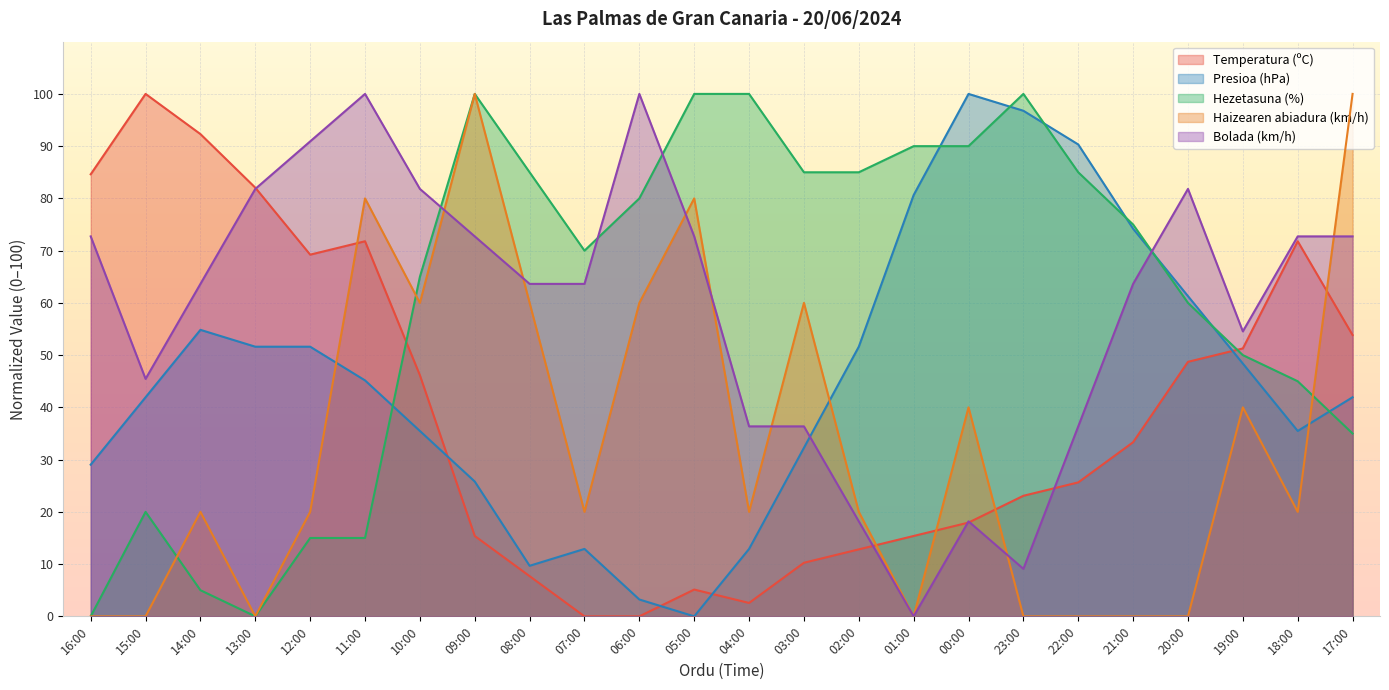

Reading left to right, transcribe all the data shown in this chart.

Temperatura (ºC): 16:00=84.6	15:00=100.0	14:00=92.3	13:00=82.1	12:00=69.2	11:00=71.8	10:00=46.2	09:00=15.4	08:00=7.7	07:00=0.0	06:00=0.0	05:00=5.1	04:00=2.6	03:00=10.3	02:00=12.8	01:00=15.4	00:00=17.9	23:00=23.1	22:00=25.6	21:00=33.3	20:00=48.7	19:00=51.3	18:00=71.8	17:00=53.8
Presioa (hPa): 16:00=29.0	15:00=41.9	14:00=54.8	13:00=51.6	12:00=51.6	11:00=45.2	10:00=35.5	09:00=25.8	08:00=9.7	07:00=12.9	06:00=3.2	05:00=0.0	04:00=12.9	03:00=32.3	02:00=51.6	01:00=80.6	00:00=100.0	23:00=96.8	22:00=90.3	21:00=74.2	20:00=61.3	19:00=48.4	18:00=35.5	17:00=41.9
Hezetasuna (%): 16:00=0.0	15:00=20.0	14:00=5.0	13:00=0.0	12:00=15.0	11:00=15.0	10:00=65.0	09:00=100.0	08:00=85.0	07:00=70.0	06:00=80.0	05:00=100.0	04:00=100.0	03:00=85.0	02:00=85.0	01:00=90.0	00:00=90.0	23:00=100.0	22:00=85.0	21:00=75.0	20:00=60.0	19:00=50.0	18:00=45.0	17:00=35.0
Haizearen abiadura (km/h): 16:00=0.0	15:00=0.0	14:00=20.0	13:00=0.0	12:00=20.0	11:00=80.0	10:00=60.0	09:00=100.0	08:00=60.0	07:00=20.0	06:00=60.0	05:00=80.0	04:00=20.0	03:00=60.0	02:00=20.0	01:00=0.0	00:00=40.0	23:00=0.0	22:00=0.0	21:00=0.0	20:00=0.0	19:00=40.0	18:00=20.0	17:00=100.0
Bolada (km/h): 16:00=72.7	15:00=45.5	14:00=63.6	13:00=81.8	12:00=90.9	11:00=100.0	10:00=81.8	09:00=72.7	08:00=63.6	07:00=63.6	06:00=100.0	05:00=72.7	04:00=36.4	03:00=36.4	02:00=18.2	01:00=0.0	00:00=18.2	23:00=9.1	22:00=36.4	21:00=63.6	20:00=81.8	19:00=54.5	18:00=72.7	17:00=72.7